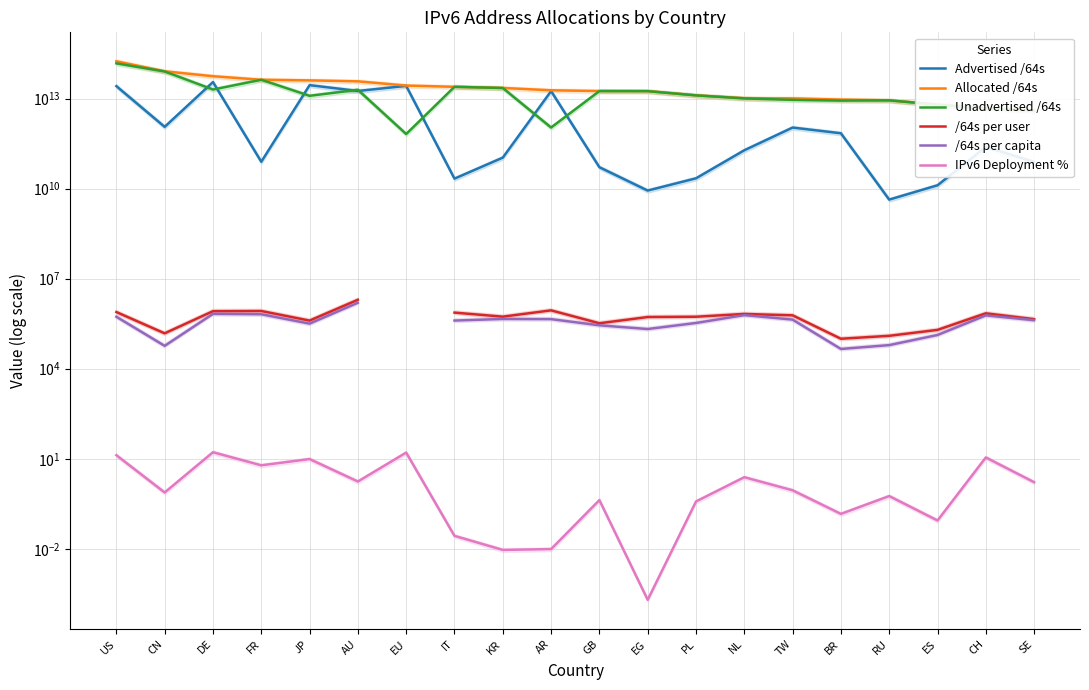

True or false: IPv6 Deployment % and /64s per capita cross at least once.

False